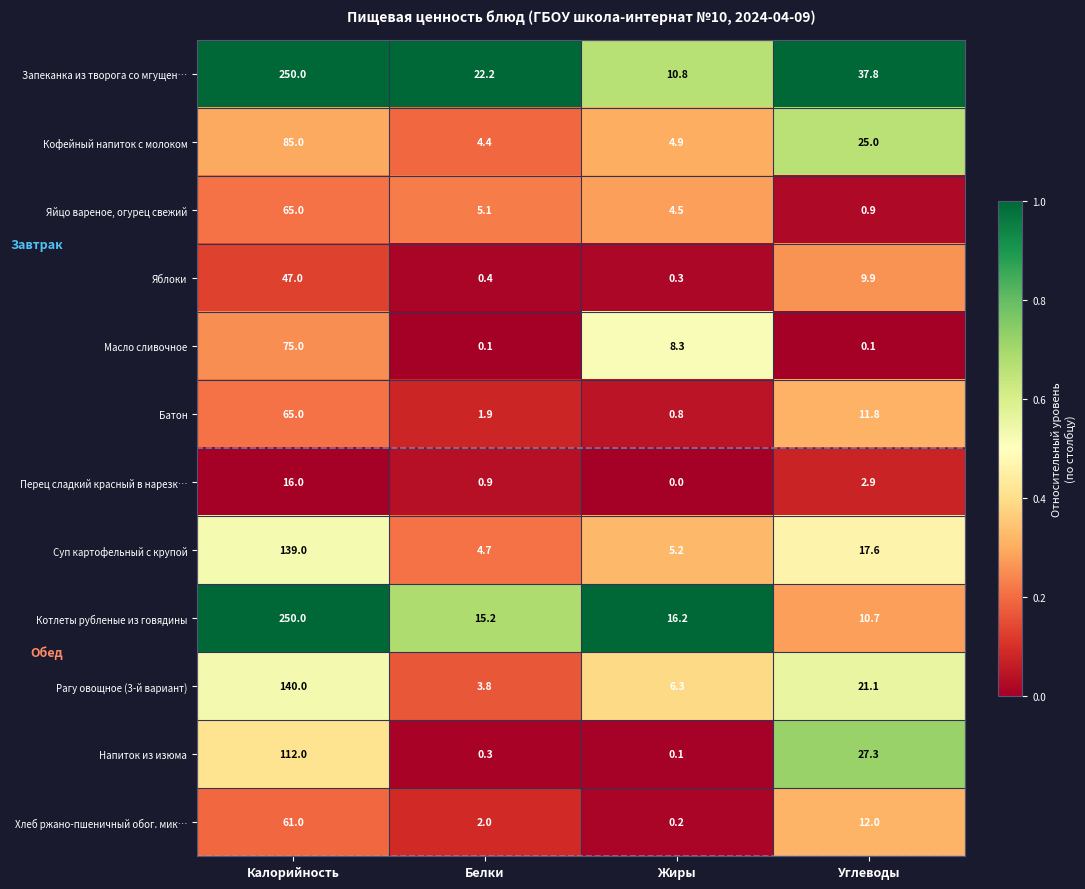

What is the difference between the maximum and minimum values in the Яйцо вареное, огурец свежий series?

64.1